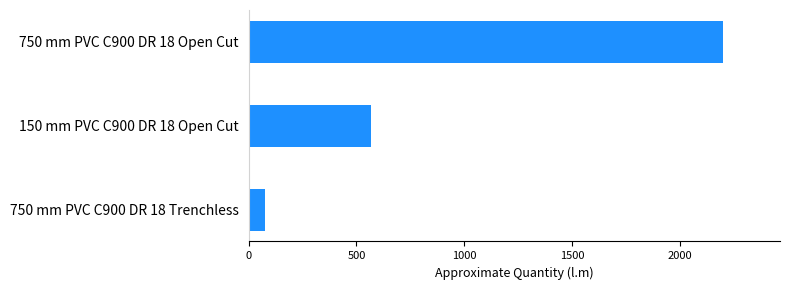

How many bars are there in total?

3